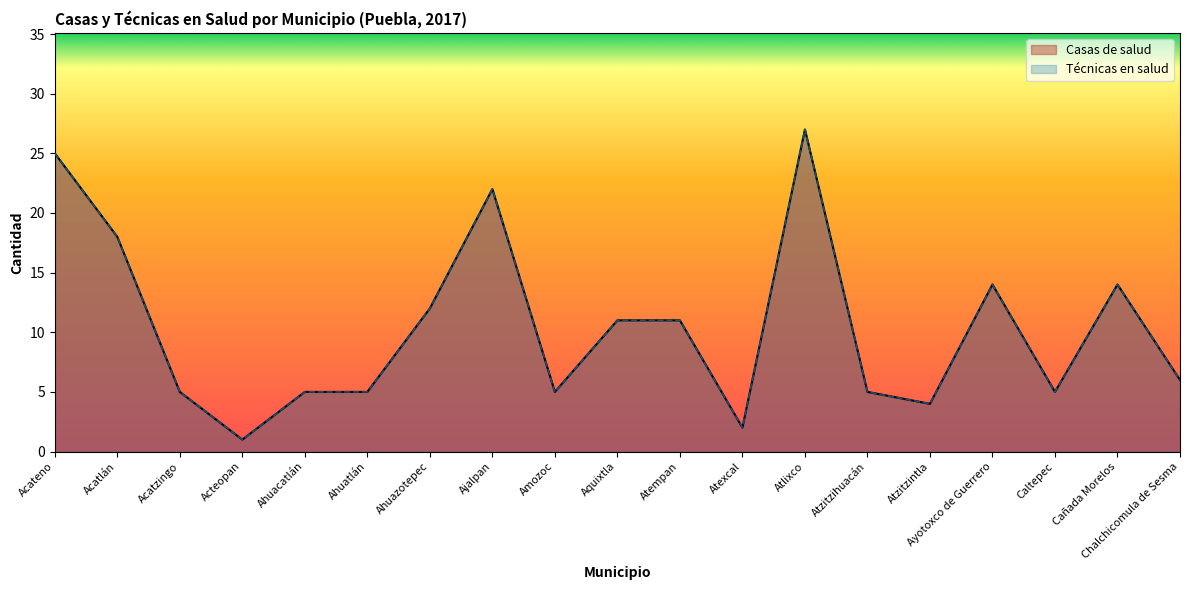

At which category is the sum across all series the highest?

Atlixco